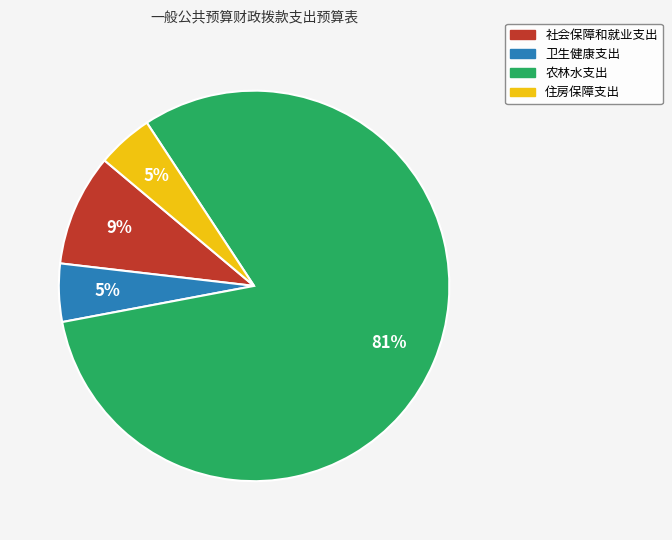

The 社会保障和就业支出 slice represents 9% of the pie. True or false?

True